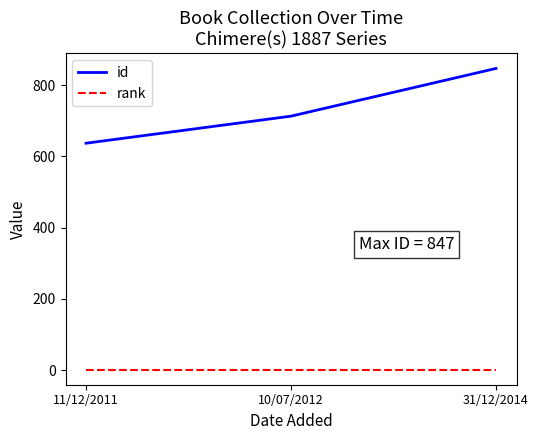

Which series has the largest total across all categories?

id